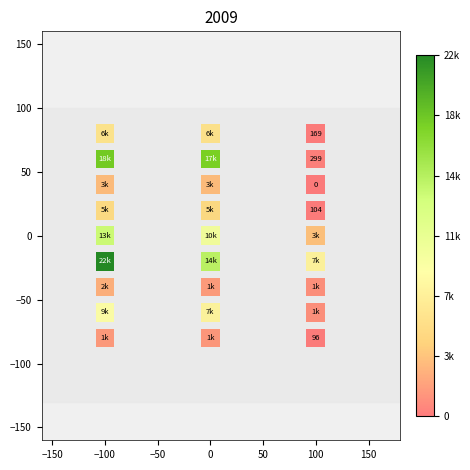

What is the range of X values (max minus min)?

200